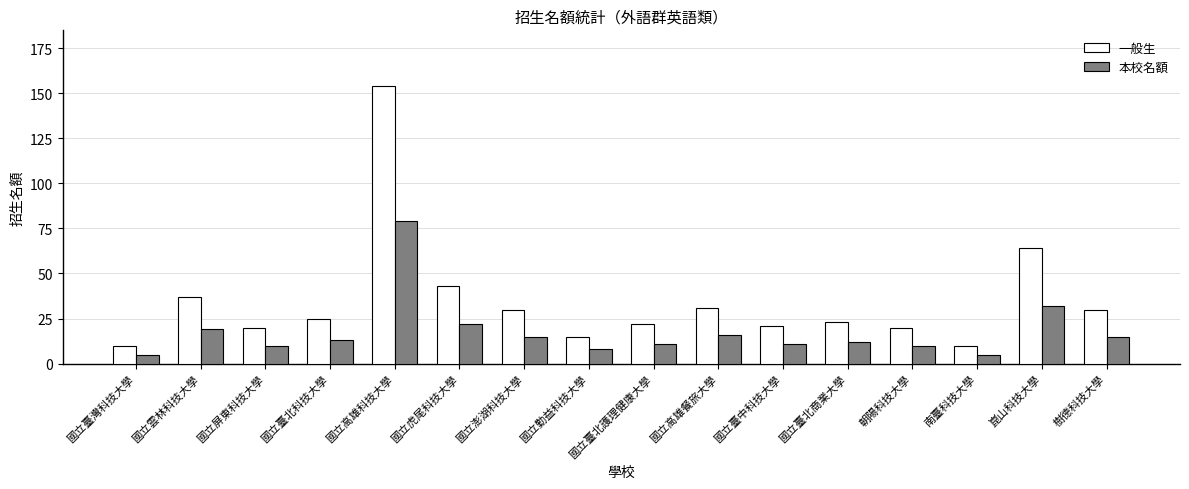

Which series has the largest total across all categories?

一般生